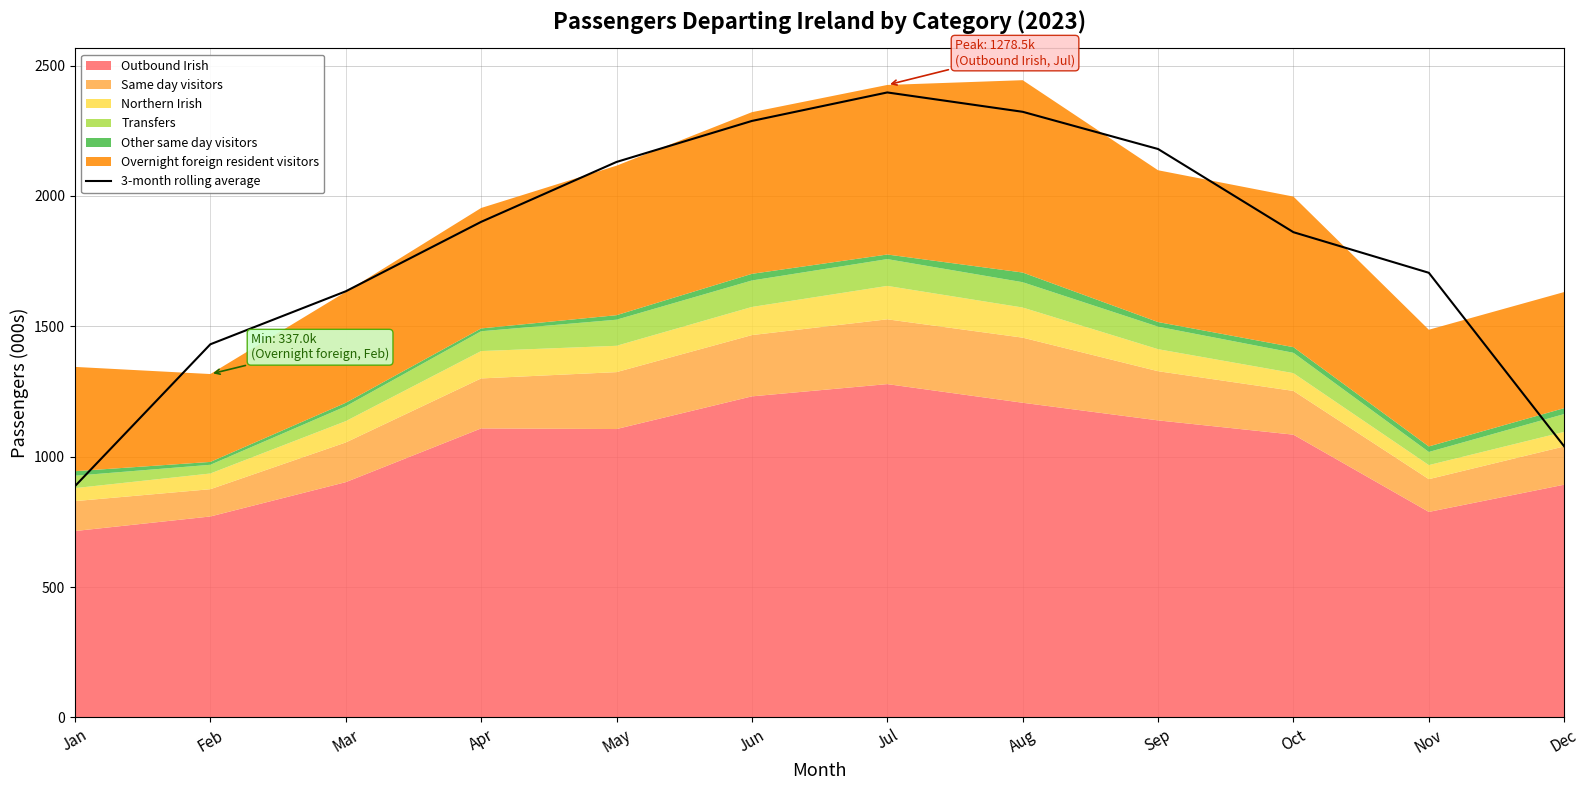

Which category has the highest value in the 3-month rolling average series?

Jul